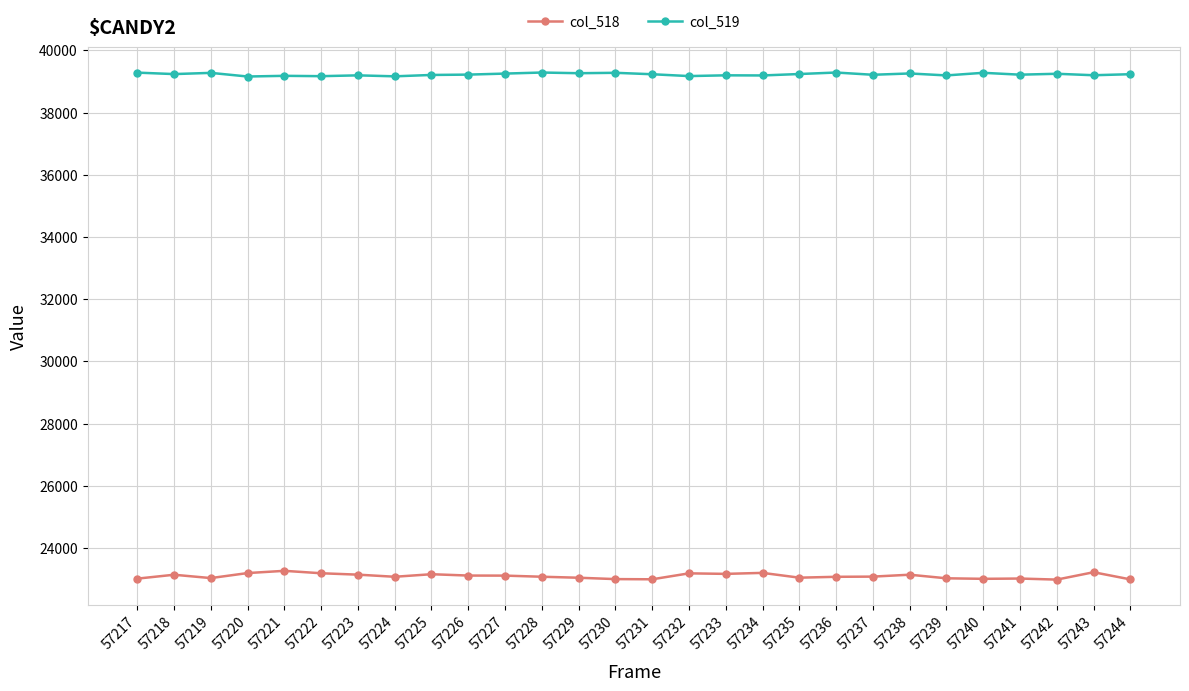

True or false: col_518 and col_519 cross at least once.

False